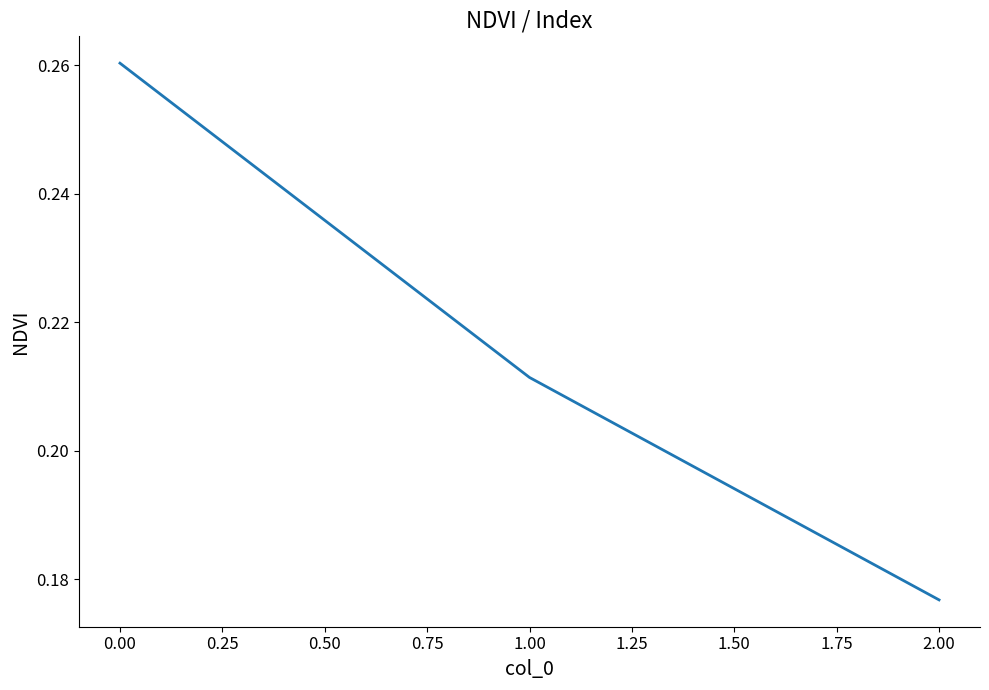

The chart shows a value of 0.1 at 1.00. True or false?

False